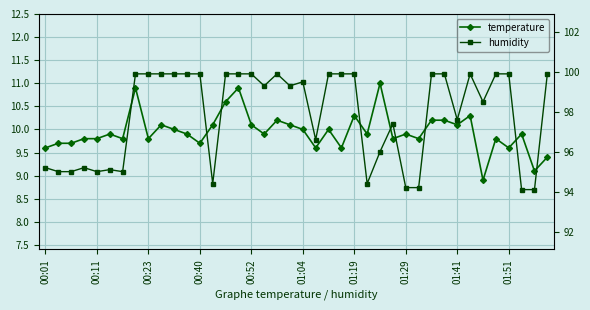

What is the value of the temperature point at the 1st from the left?

9.6